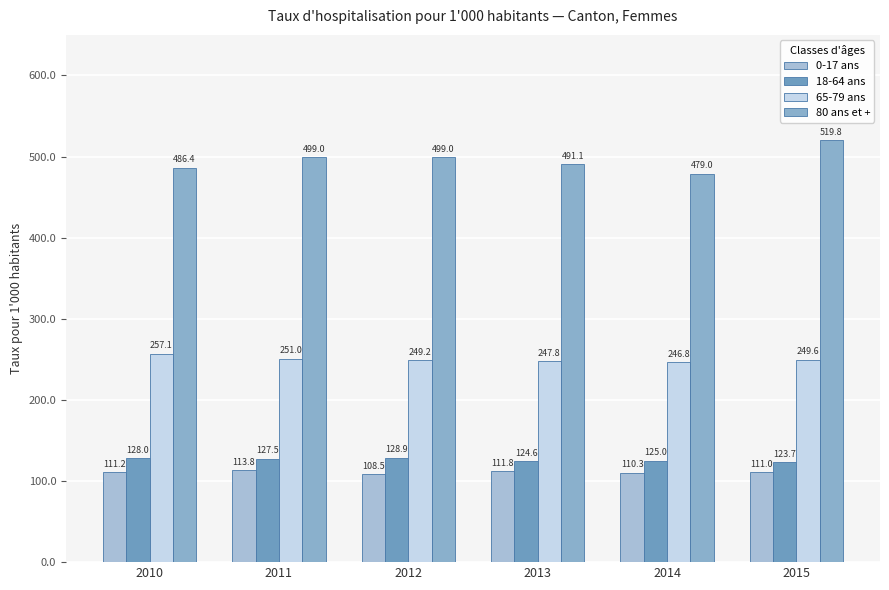

Reading right to left, list all the values displayed in this chart.

0-17 ans: 111.0	110.3	111.8	108.5	113.8	111.2
18-64 ans: 123.7	125.0	124.6	128.9	127.5	128.0
65-79 ans: 249.6	246.8	247.8	249.2	251.0	257.1
80 ans et +: 519.8	479.0	491.1	499.0	499.0	486.4